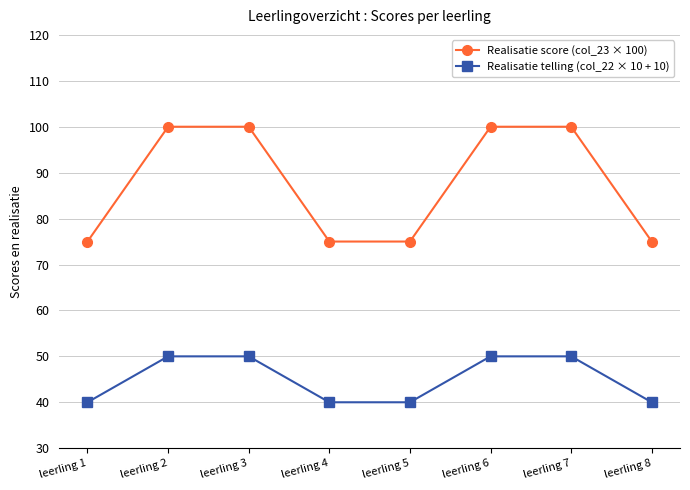

The Realisatie score (col_23 × 100) series shows 49 at leerling 3. True or false?

False